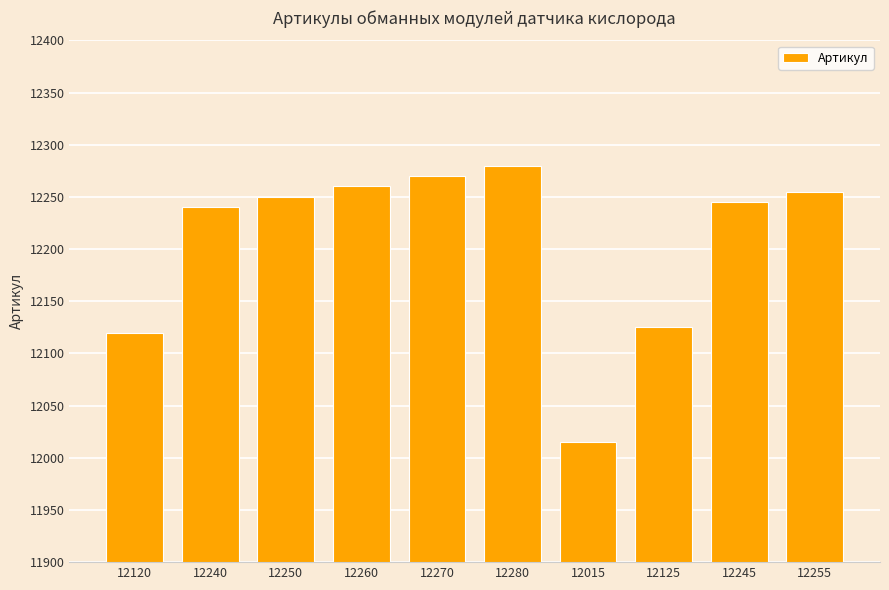

What is the sum of the values at 12125 and 12270?

24395